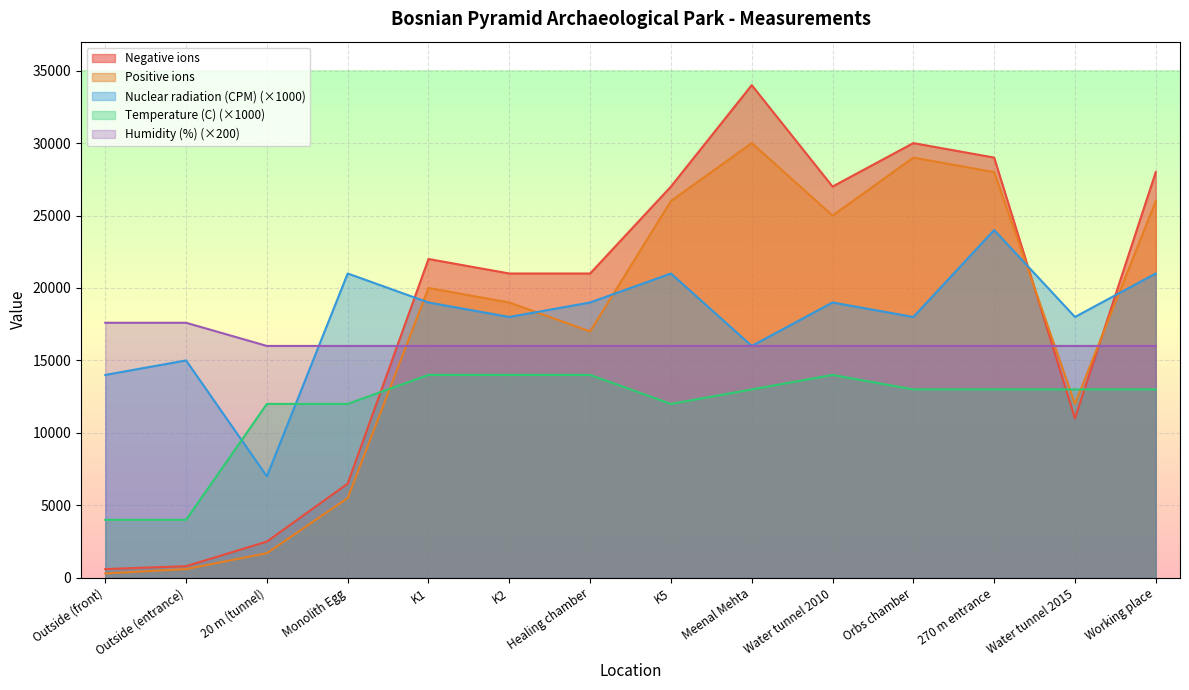

What is the value of the Negative ions point at the 10th from the left?

27000